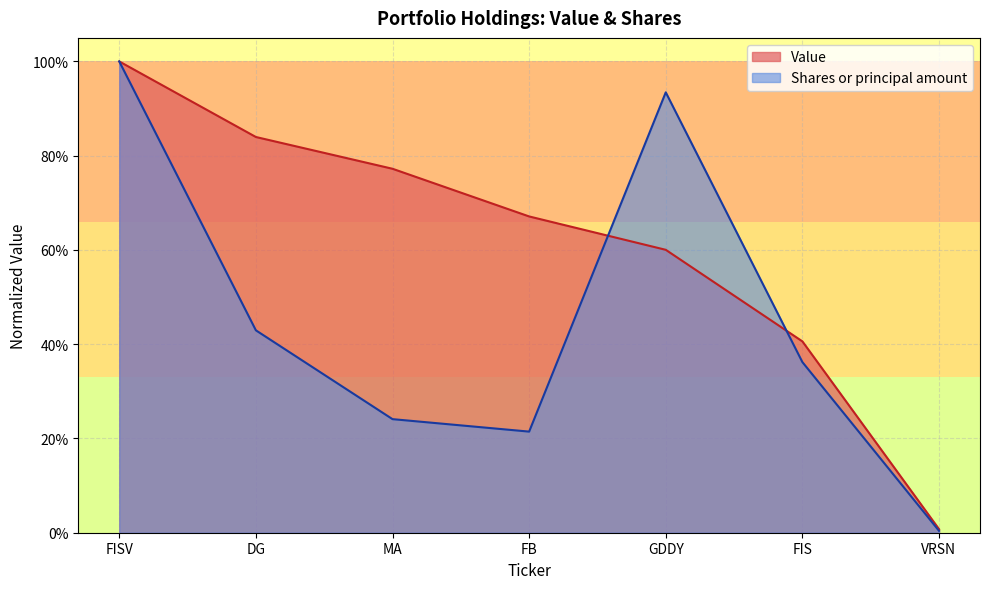

Where is the first local maximum for Shares or principal amount?

GDDY